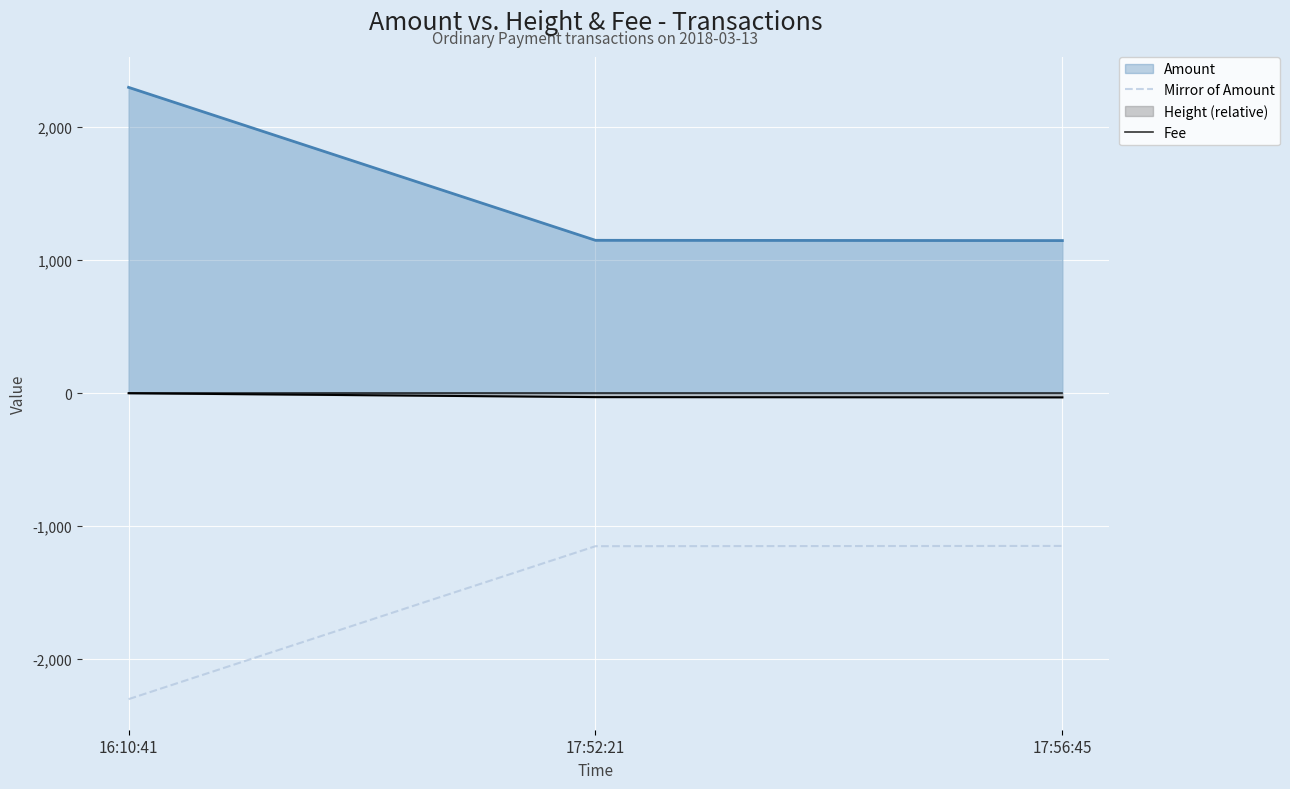

What is the spread (max minus min) of values at 16:10:41?

2301